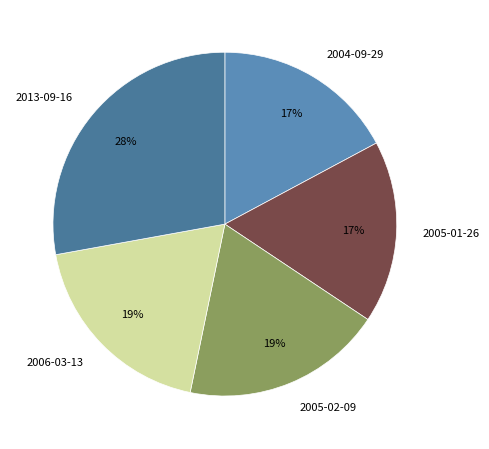

Does 2005-01-26 account for over 50% of the chart?

No